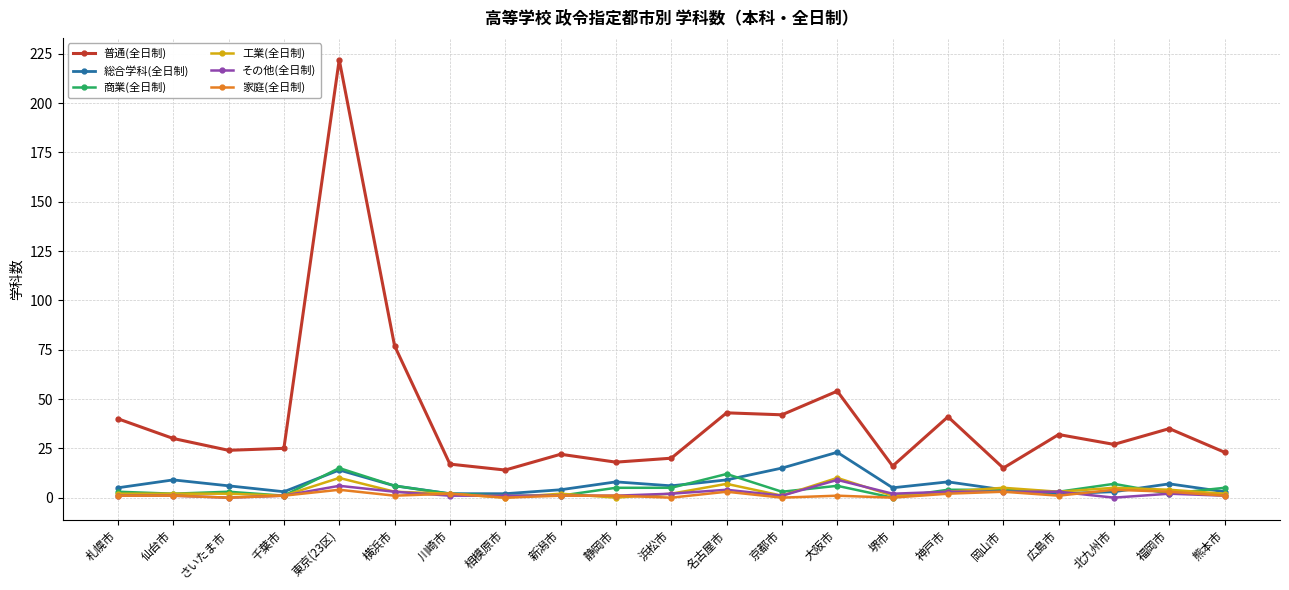

How many 工業(全日制) values are between 2 and 4?

11